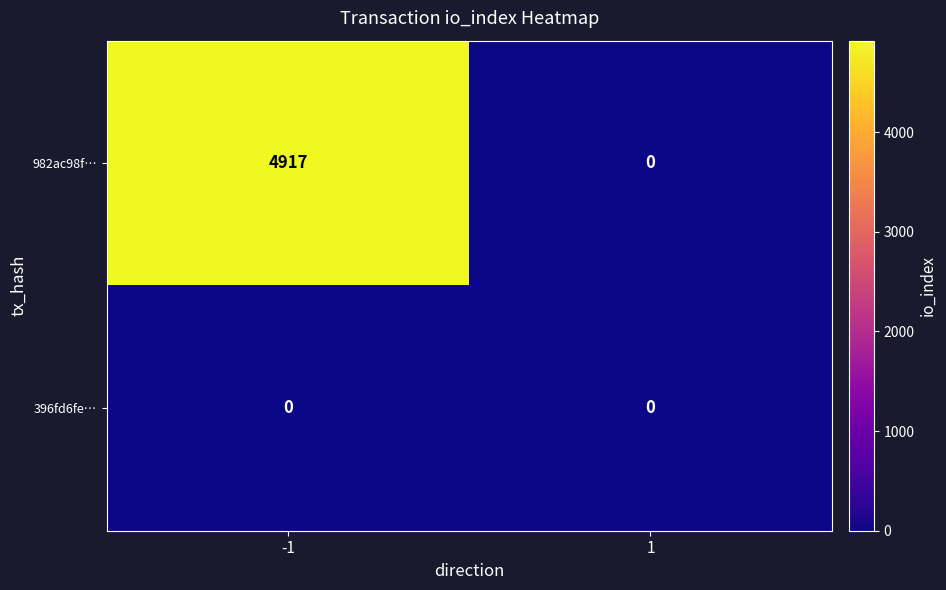

Which series changed the most between -1 and 1?

982ac98f…